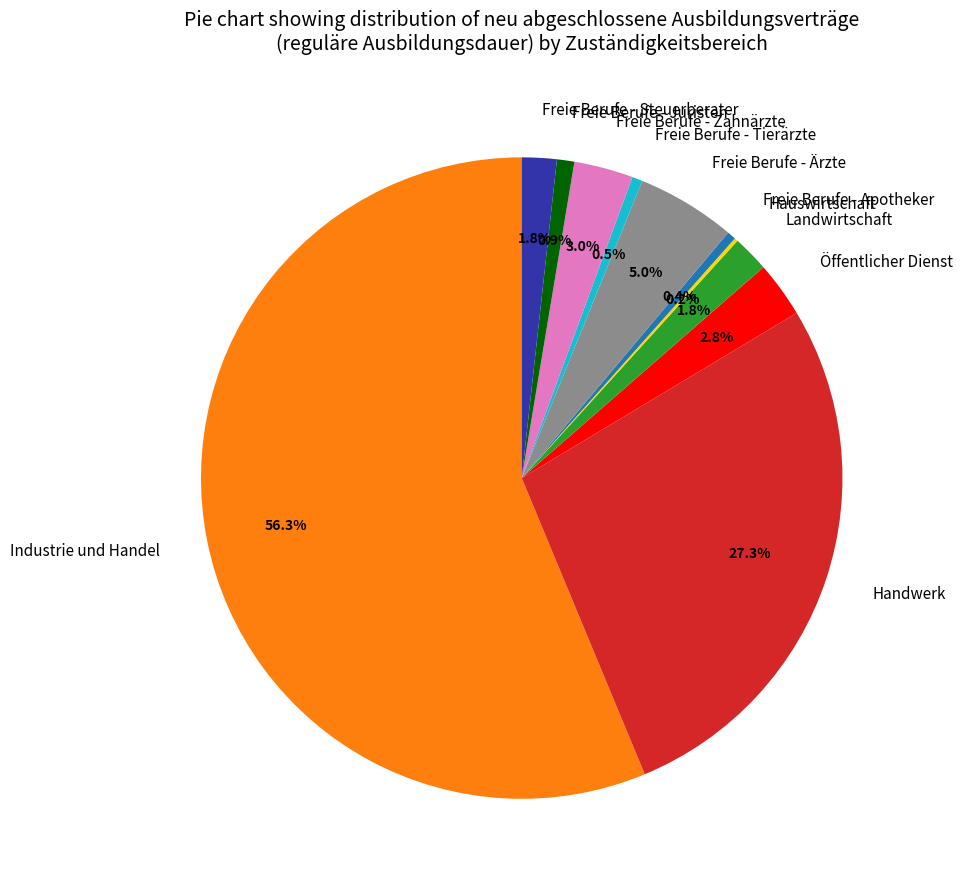

Which slice is the largest?

Industrie und Handel